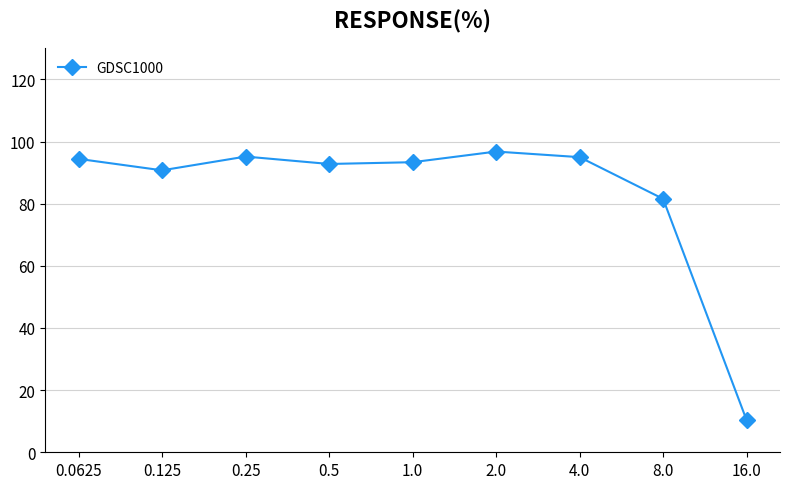

At which label is the value closest to 53?

8.0